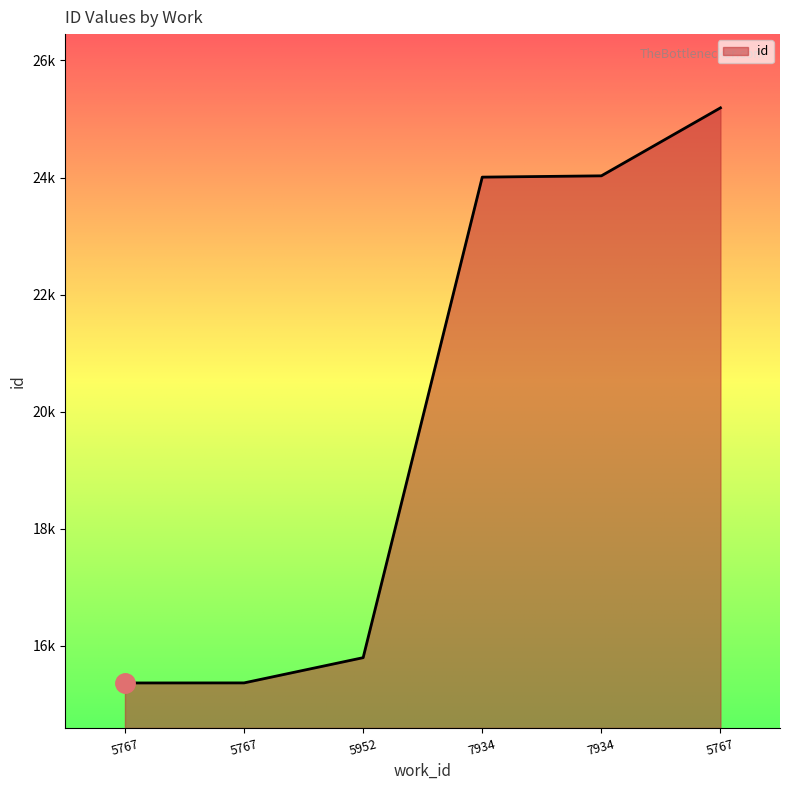

What is the average value?

19960